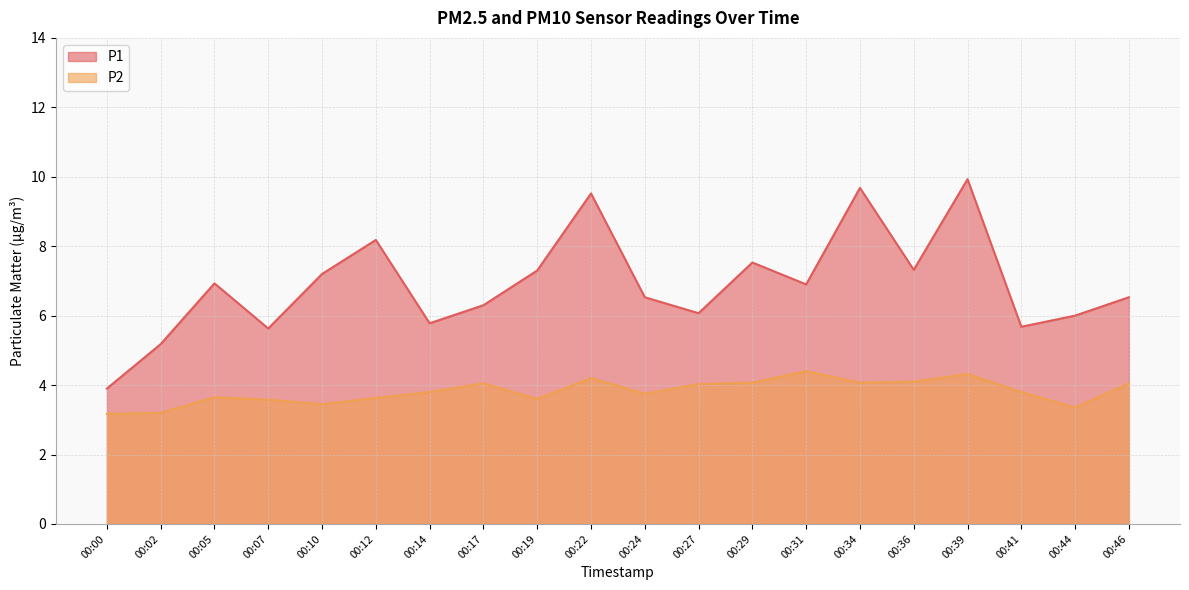

Rank the series by their maximum value, from highest to lowest.

P1, P2